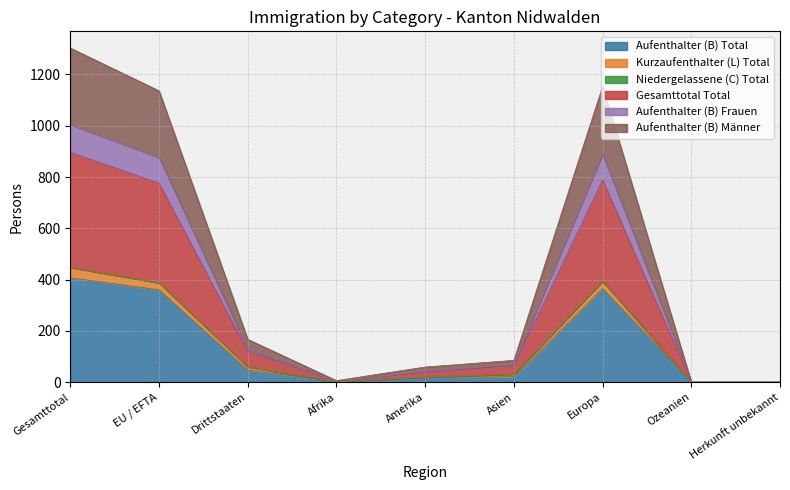

At which label is Gesamttotal Total closest to 224?

EU / EFTA